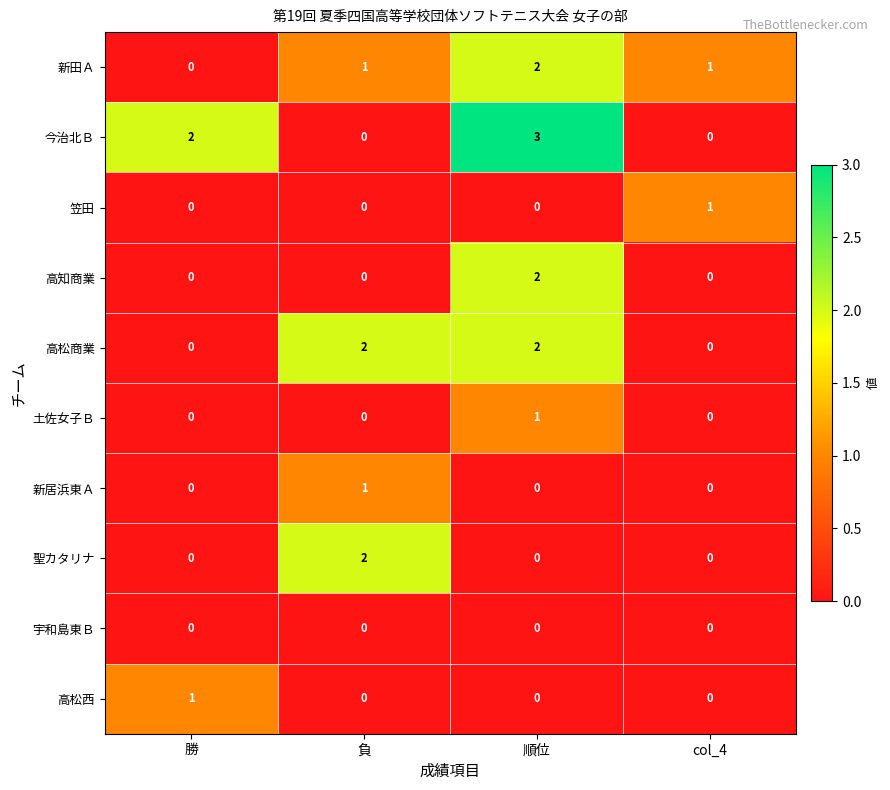

Which series has the widest spread of values?

今治北Ｂ